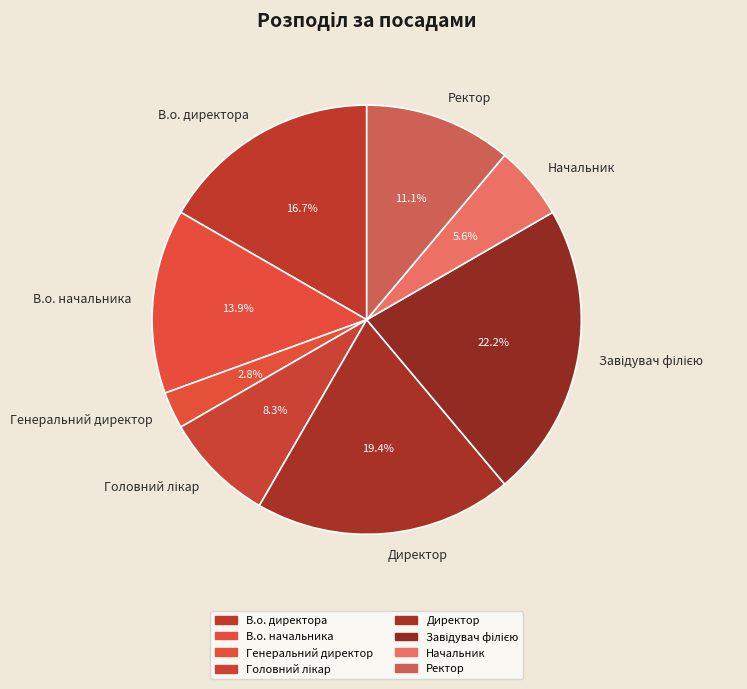

The Директор slice represents 19% of the pie. True or false?

True